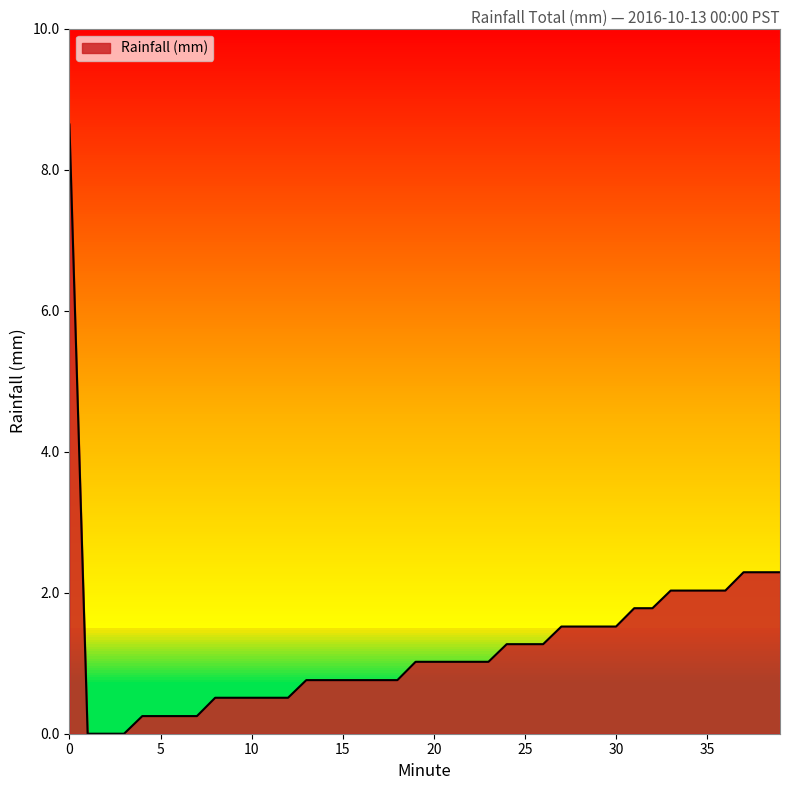

What is the value of the 19th point from the left?

0.8